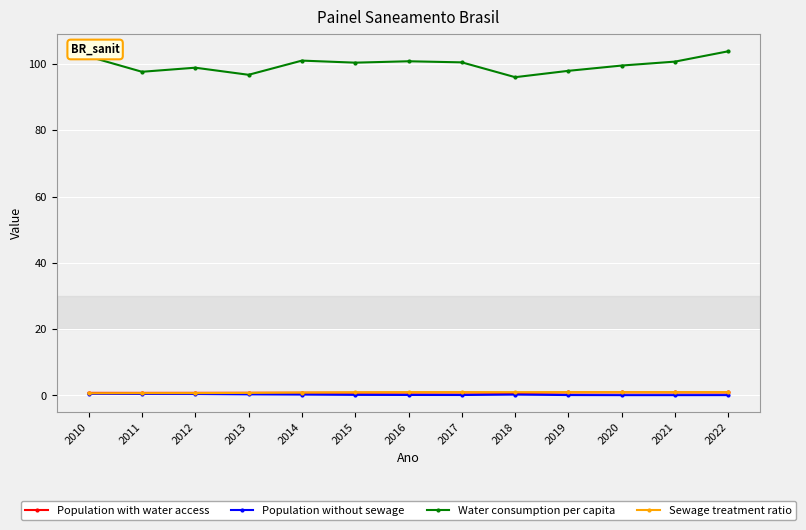

True or false: Water consumption per capita and Population without sewage cross at least once.

False